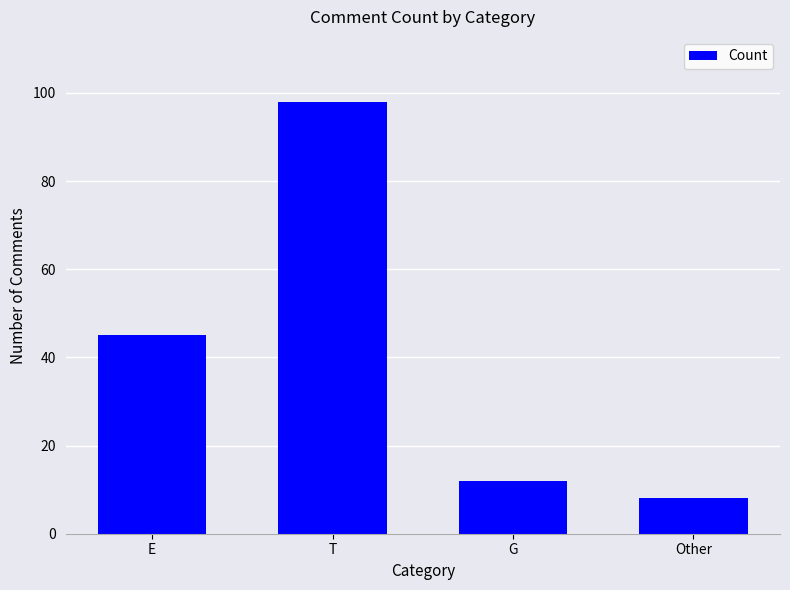

What is the approximate value at G?

12